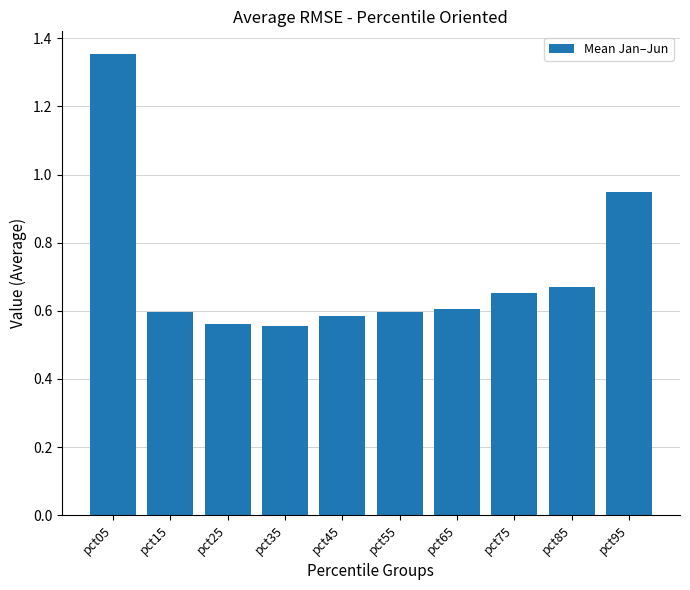

The value at pct15 is 0.2. True or false?

False